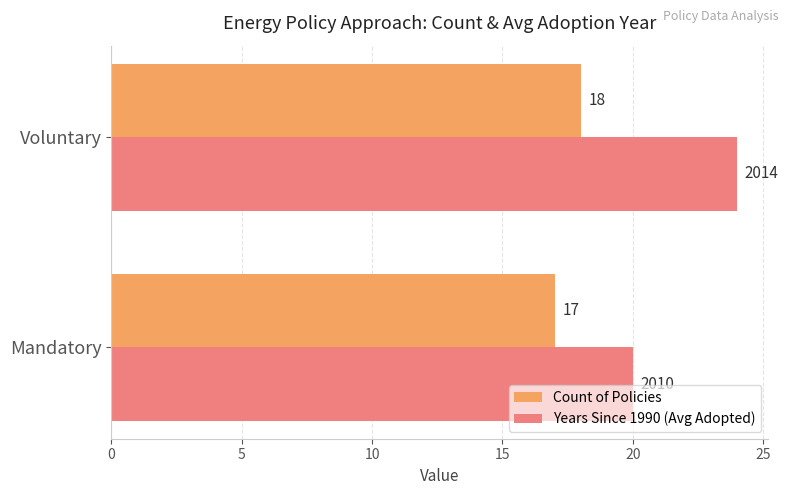

Where is Years Since 1990 (Avg Adopted) nearest to the value 22?

Mandatory